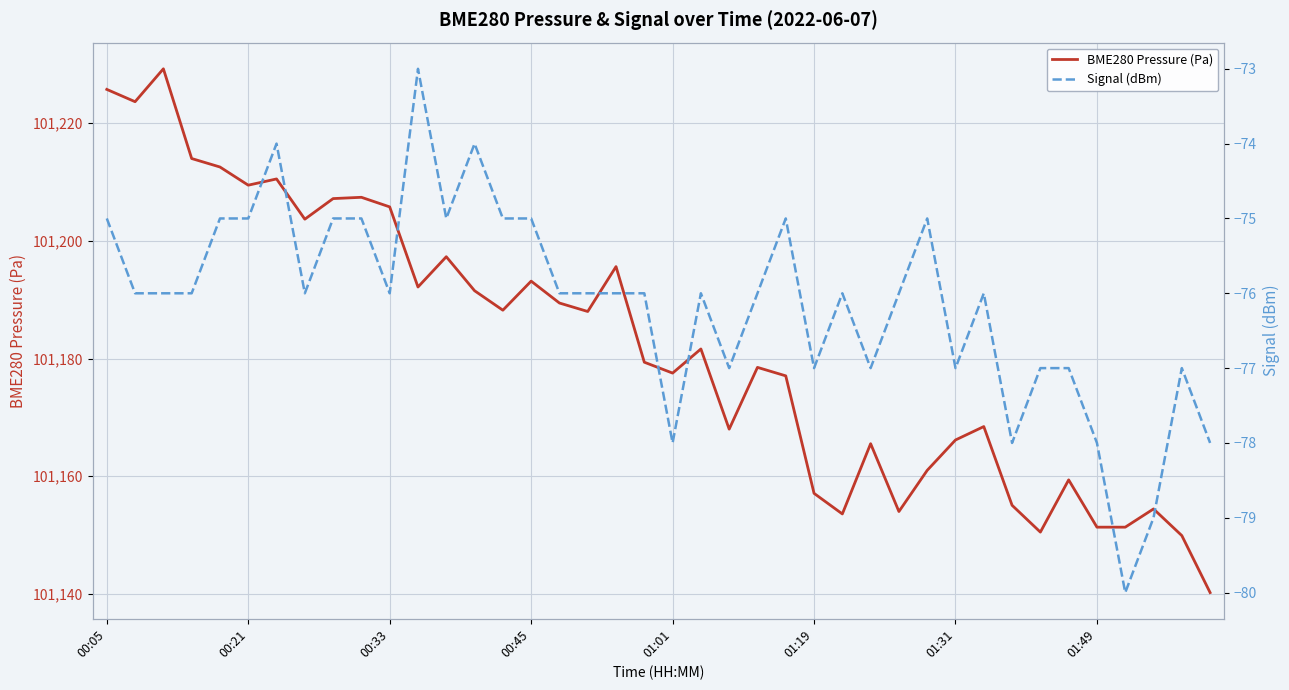

The value of BME280 Pressure (Pa) at 00:21 is 101209.5. True or false?

True